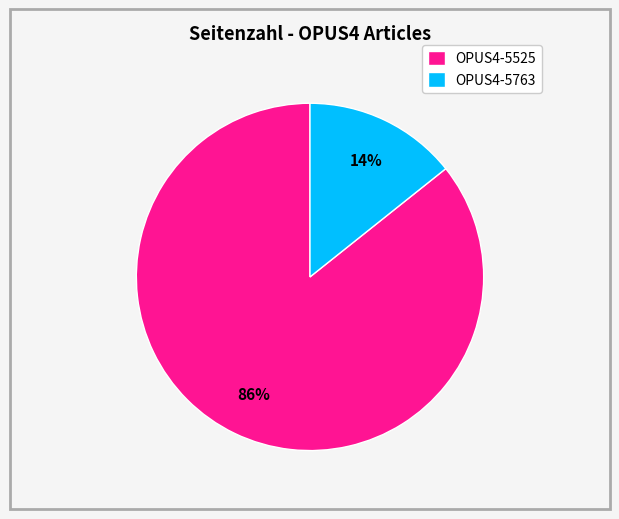

True or false: OPUS4-5525 accounts for 73% of the total.

False